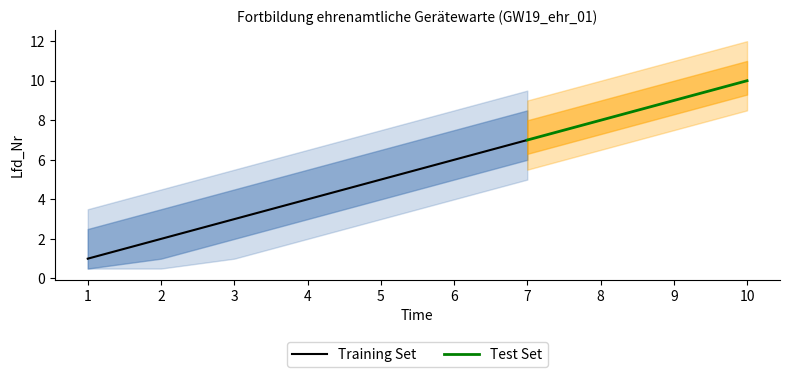

The Training Set series shows 6 at 6. True or false?

True